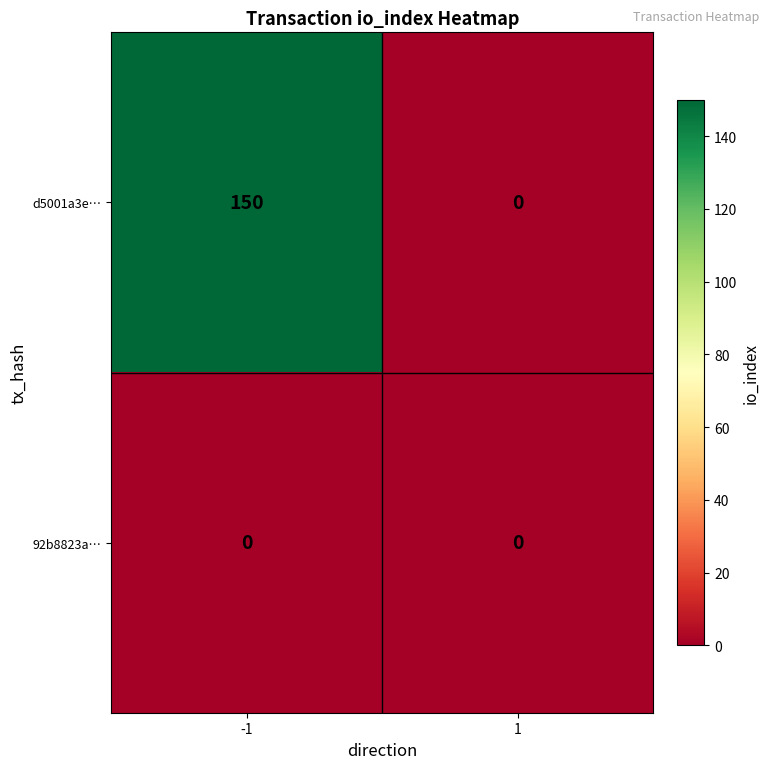

Reading left to right, what are all the values shown in this chart?

d5001a3e…: 150	0
92b8823a…: 0	0